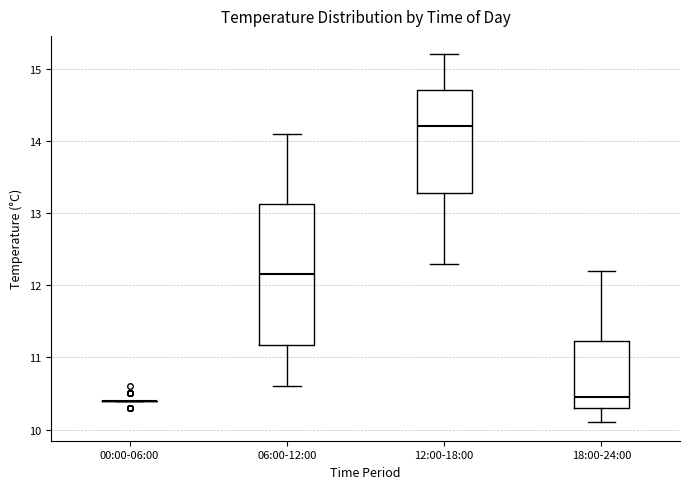

Comparing the boxes themselves (not the whiskers), which one is the tallest?

06:00-12:00